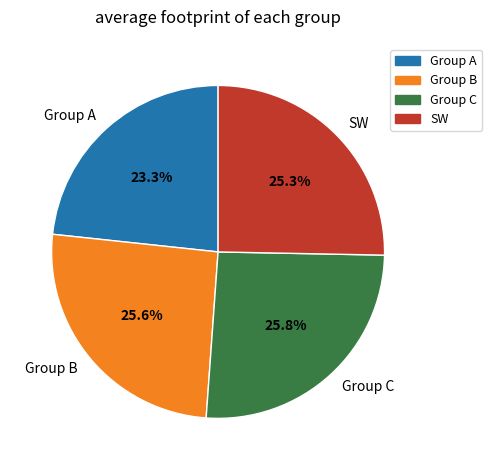

Count the number of slices in the pie.

4